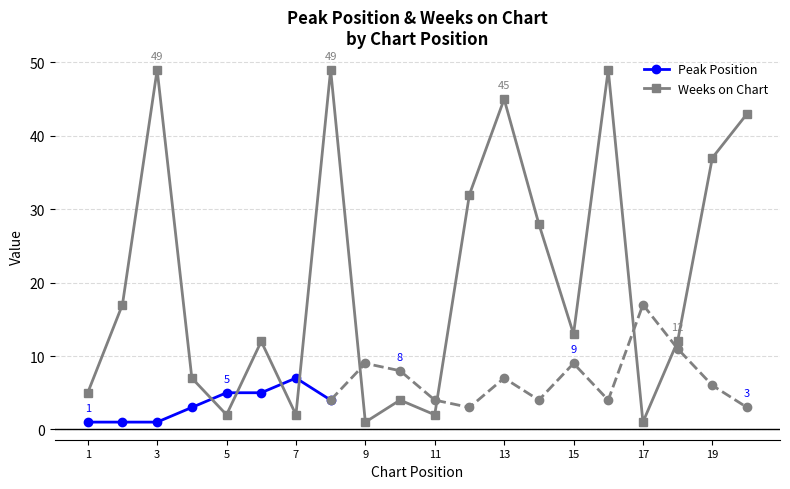

In Weeks on Chart, how many points are higher than both neighbors (excluding endpoints)?

6